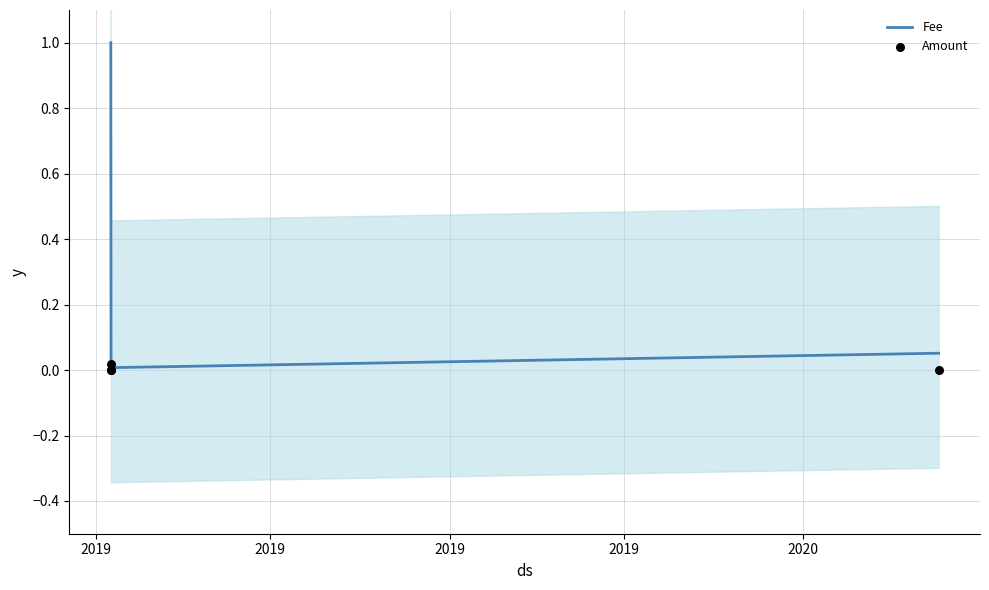

At how many categories does at least one series exceed 0?

4